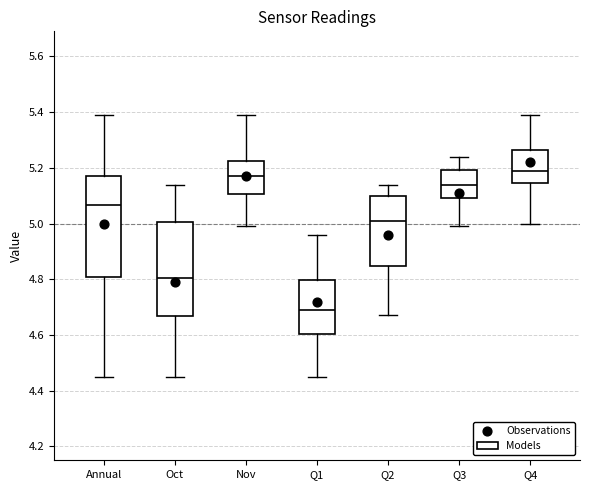

Reading left to right, read every box against the y-axis: the position of its median line, the range the box covers, and the ends of its whiskers. The values are not printed on the chart, so give them approximately, as read against the axis.

Annual: median 5.06, box 4.80 to 5.18, whiskers 4.46 to 5.40
Oct: median 4.80, box 4.66 to 5.00, whiskers 4.46 to 5.14
Nov: median 5.18, box 5.10 to 5.22, whiskers 5.00 to 5.40
Q1: median 4.70, box 4.60 to 4.80, whiskers 4.46 to 4.96
Q2: median 5.02, box 4.84 to 5.10, whiskers 4.68 to 5.14
Q3: median 5.14, box 5.10 to 5.20, whiskers 5.00 to 5.24
Q4: median 5.20, box 5.14 to 5.26, whiskers 5.00 to 5.40